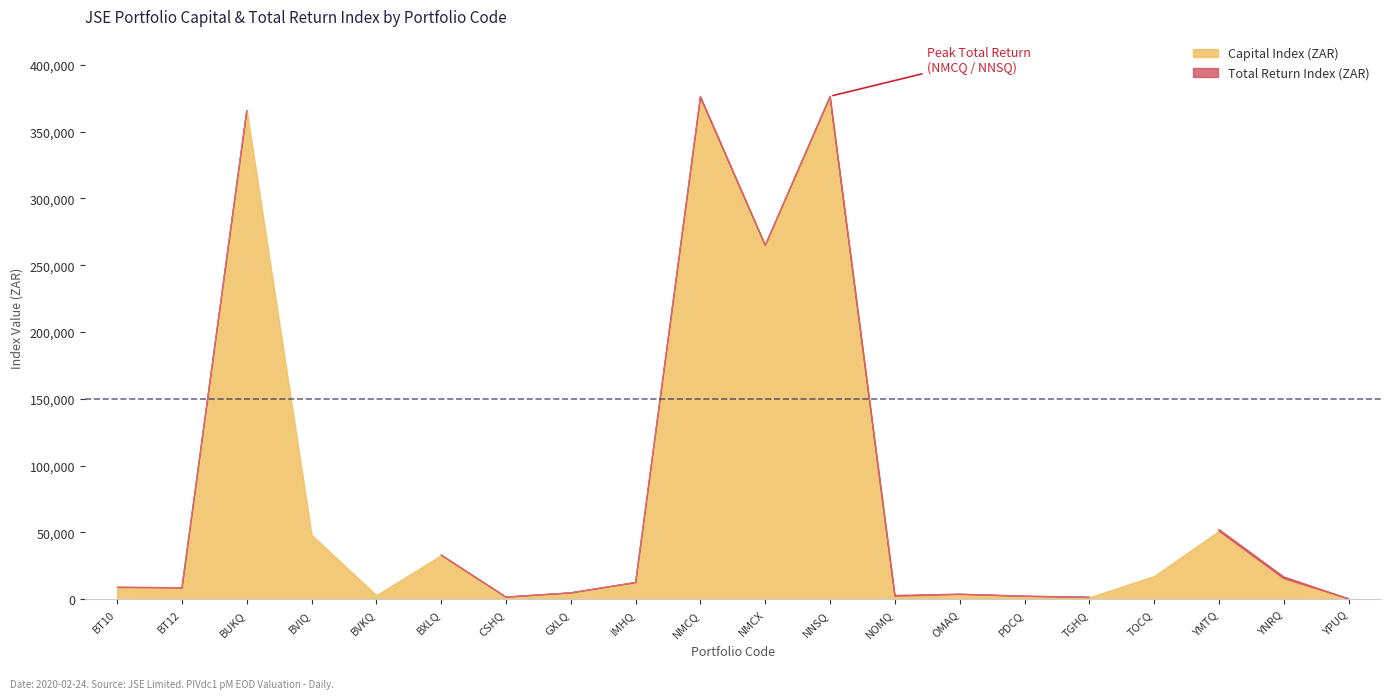

Which label corresponds to the smallest value in the chart?

YPUQ